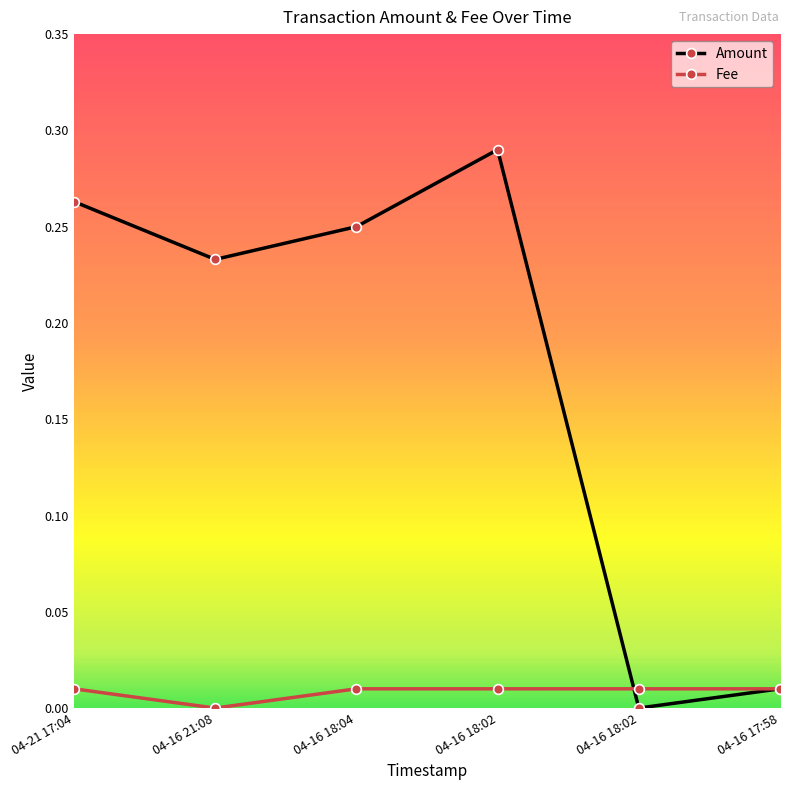

Which category has the highest value in the Fee series?

04-21 17:04